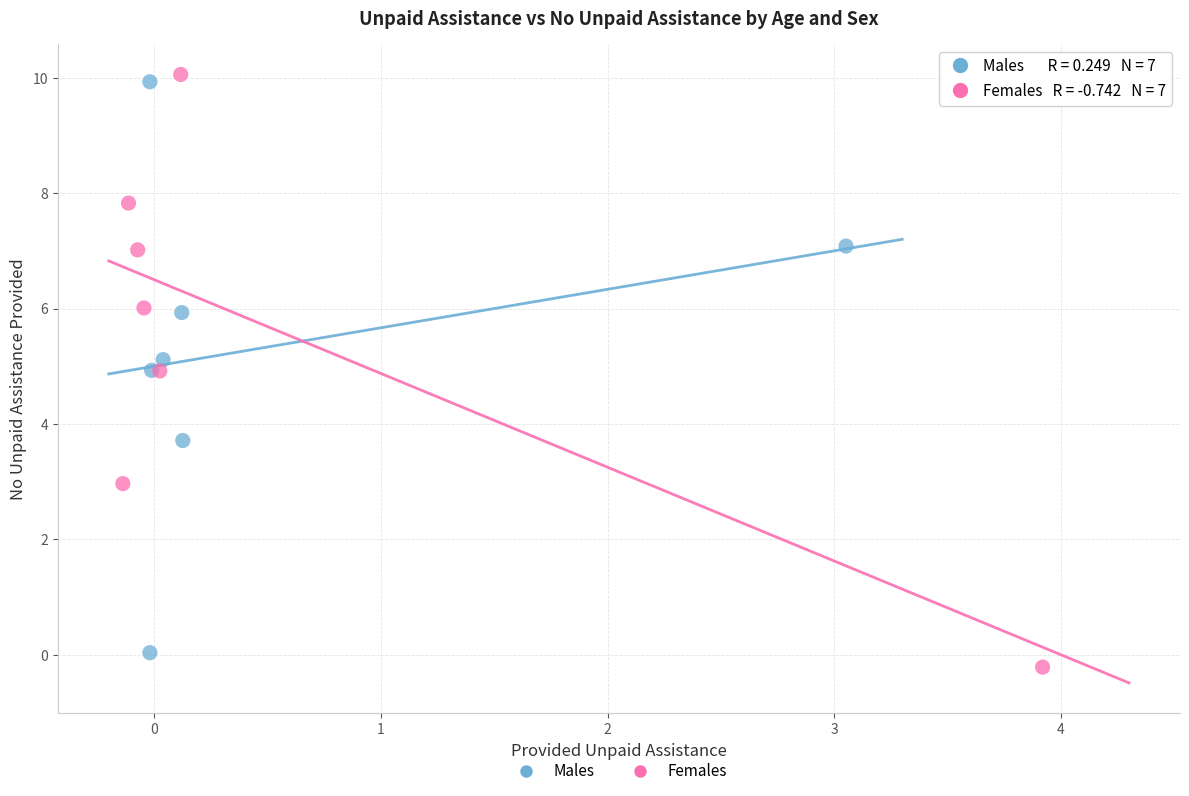

What are all the series names shown in the legend?

Males, Females